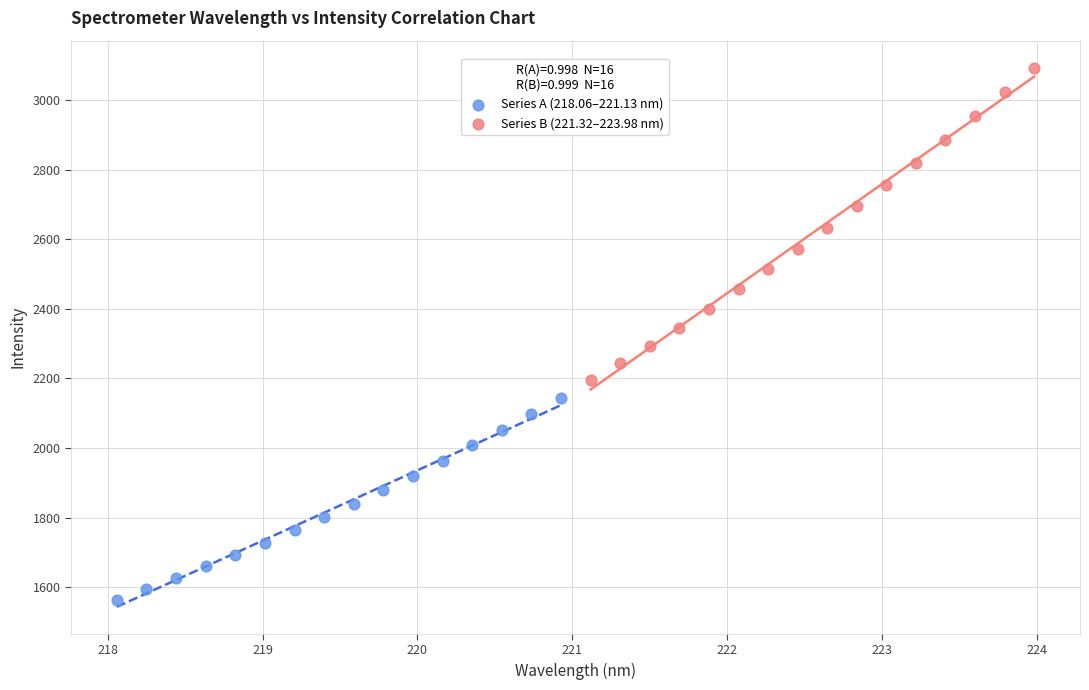

Which series has the largest Y range (max minus min)?

Series B (221.32–223.98 nm)